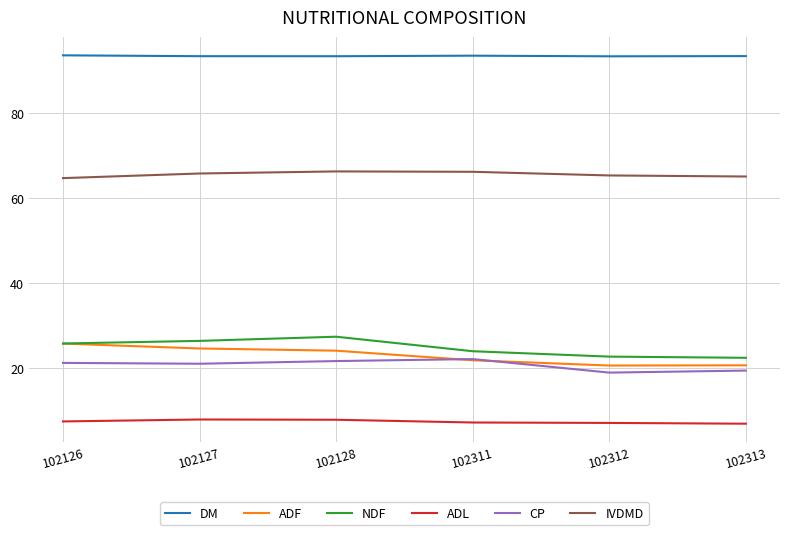

What is the difference between the highest and lowest values at 102128?

85.7